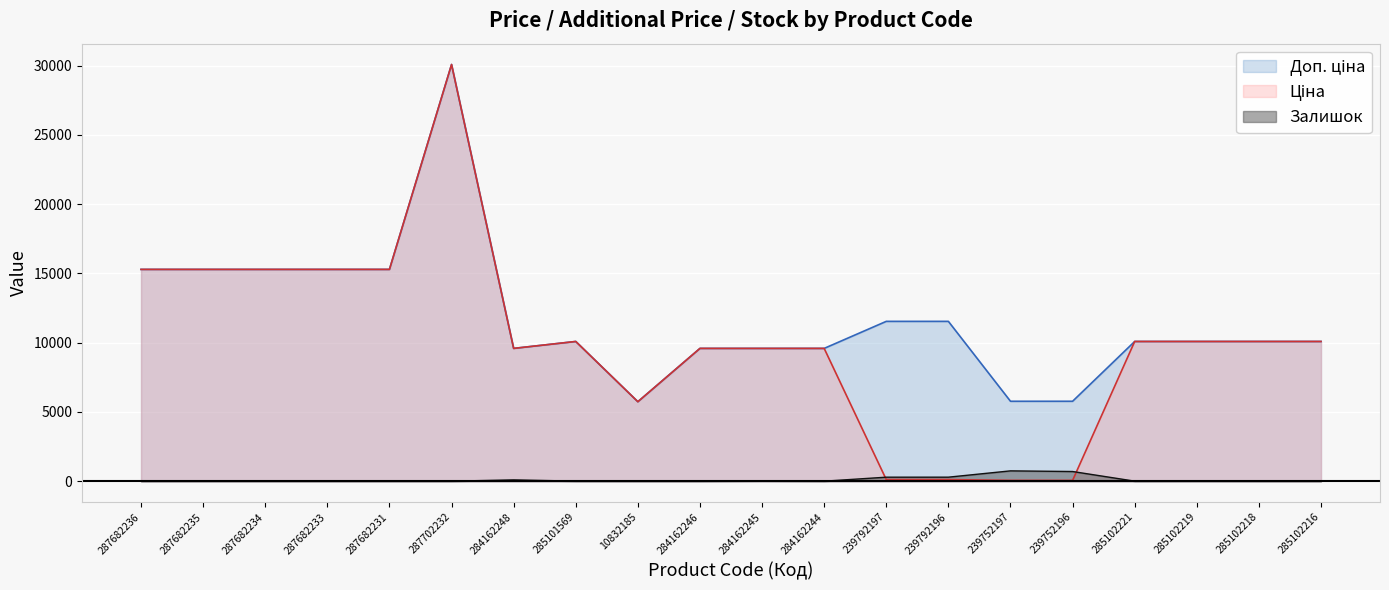

Reading right to left, transcribe all the data shown in this chart.

Ціна: 285102216=10085.8	285102218=10085.8	285102219=10085.8	285102221=10085.8	239752196=57.7	239752197=57.7	239792196=115.4	239792197=115.4	284162244=9585.4	284162245=9585.4	284162246=9585.4	10832185=5736.9	285101569=10085.8	284162248=9585.4	287702232=30077.8	287682231=15288.0	287682233=15288.0	287682234=15288.0	287682235=15288.0	287682236=15288.0
Доп. ціна: 285102216=10085.8	285102218=10085.8	285102219=10085.8	285102221=10085.8	239752196=5769.0	239752197=5769.0	239792196=11537.0	239792197=11537.0	284162244=9585.4	284162245=9585.4	284162246=9585.4	10832185=5736.9	285101569=10085.8	284162248=9585.4	287702232=30077.8	287682231=15288.0	287682233=15288.0	287682234=15288.0	287682235=15288.0	287682236=15288.0
Залишок: 285102216=0.0	285102218=0.0	285102219=7.0	285102221=2.0	239752196=698.0	239752197=745.0	239792196=290.0	239792197=289.0	284162244=1.0	284162245=27.0	284162246=0.0	10832185=0.0	285101569=4.0	284162248=94.0	287702232=0.0	287682231=0.0	287682233=0.0	287682234=0.0	287682235=0.0	287682236=0.0